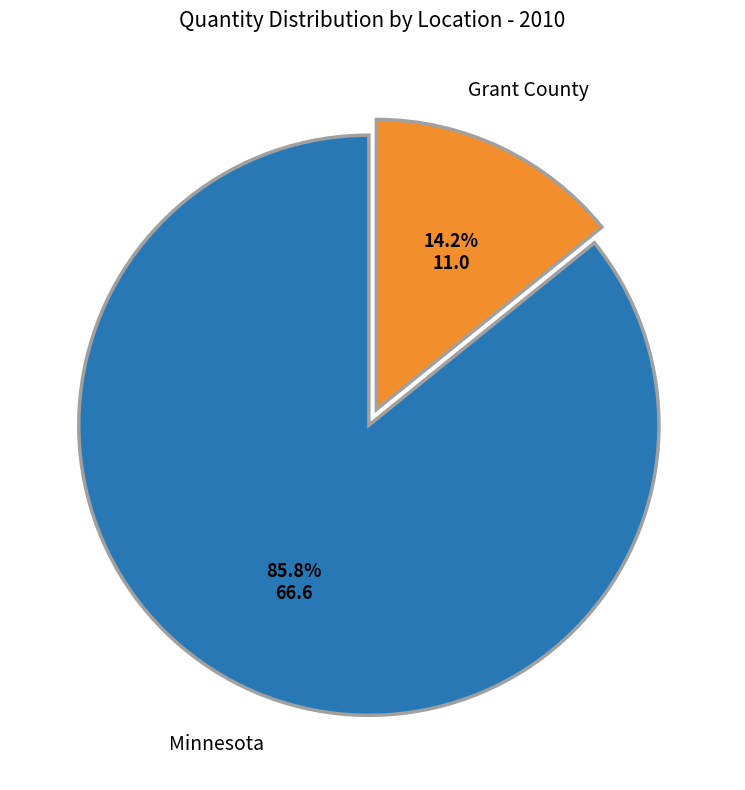

Does Grant County represent more than half of the total?

No